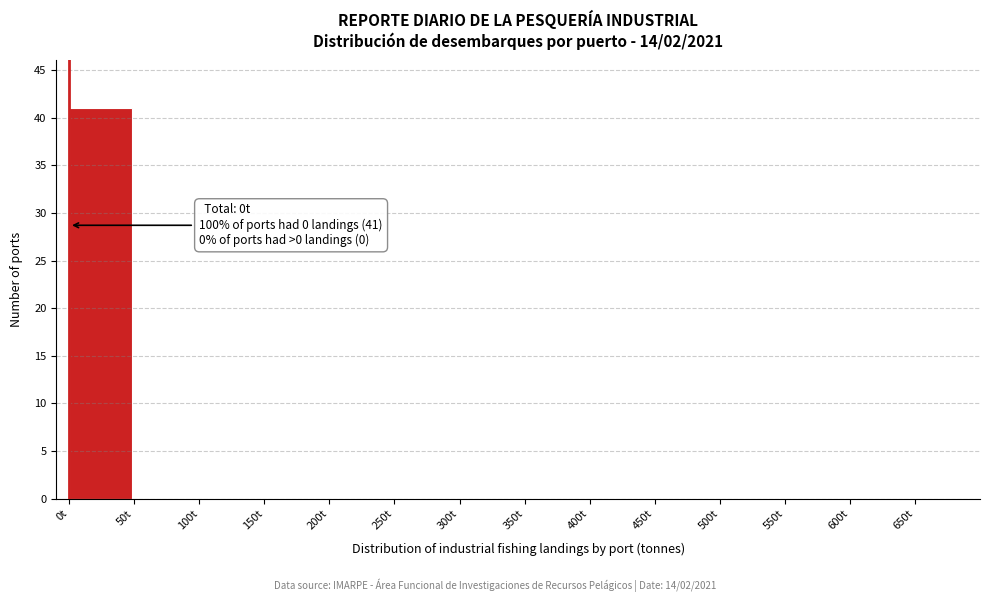

Over which range of the x-axis is the bar tallest?

0 to 50